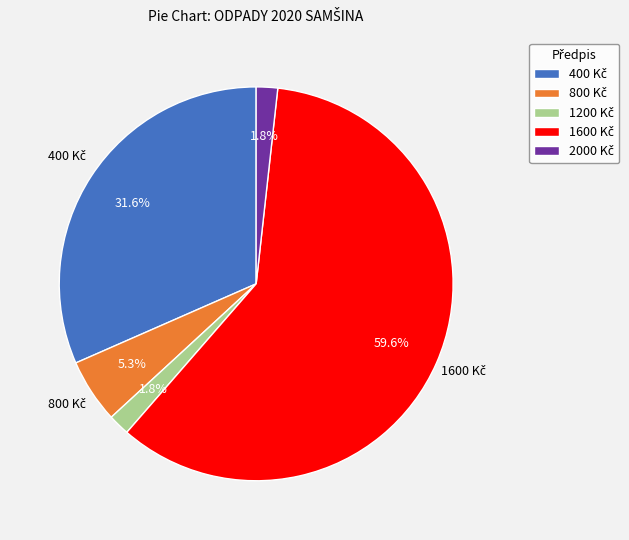

How many slices are in this pie chart?

5